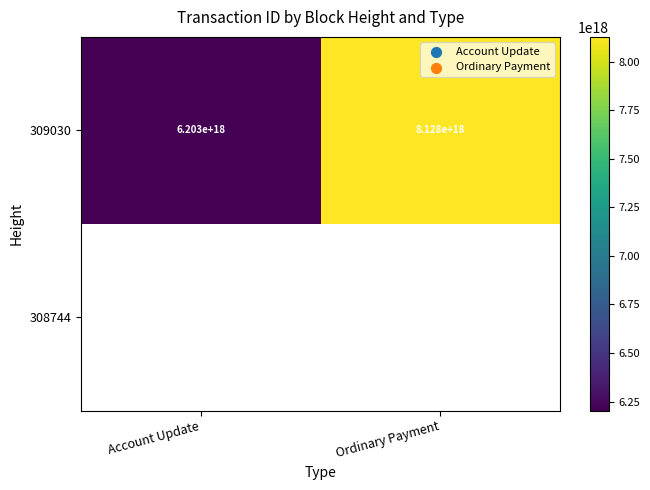

True or false: 309030 has a value of 6203000000000000000 at Account Update.

True